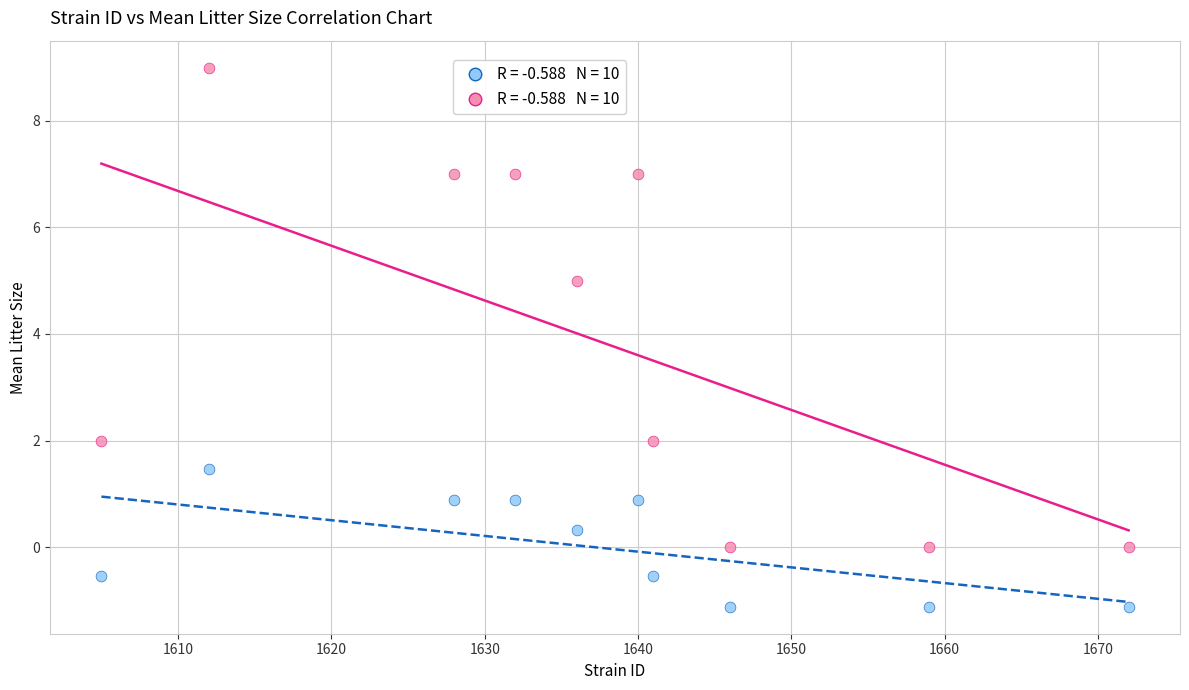

Across all data points, what is the range of Y values (max minus min)?

10.1